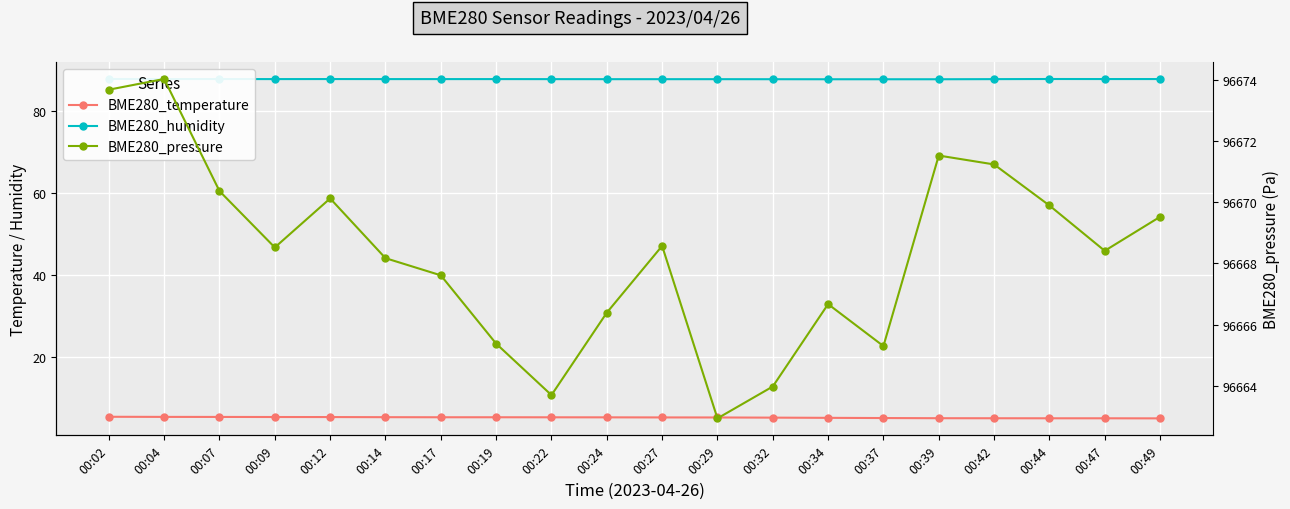

Which category has the highest value in the BME280_humidity series?

00:02